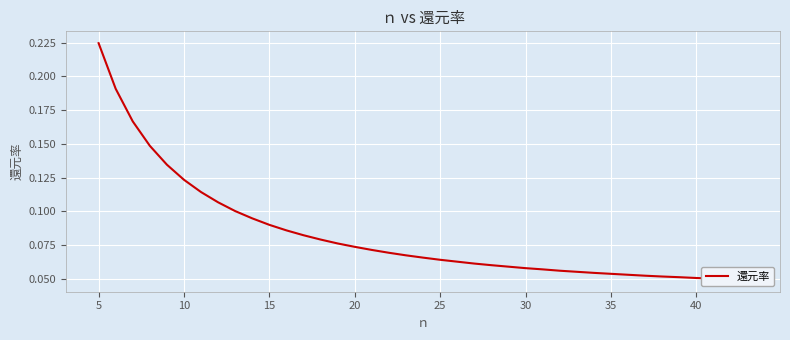

Count the values in the range 0 to 1.

39